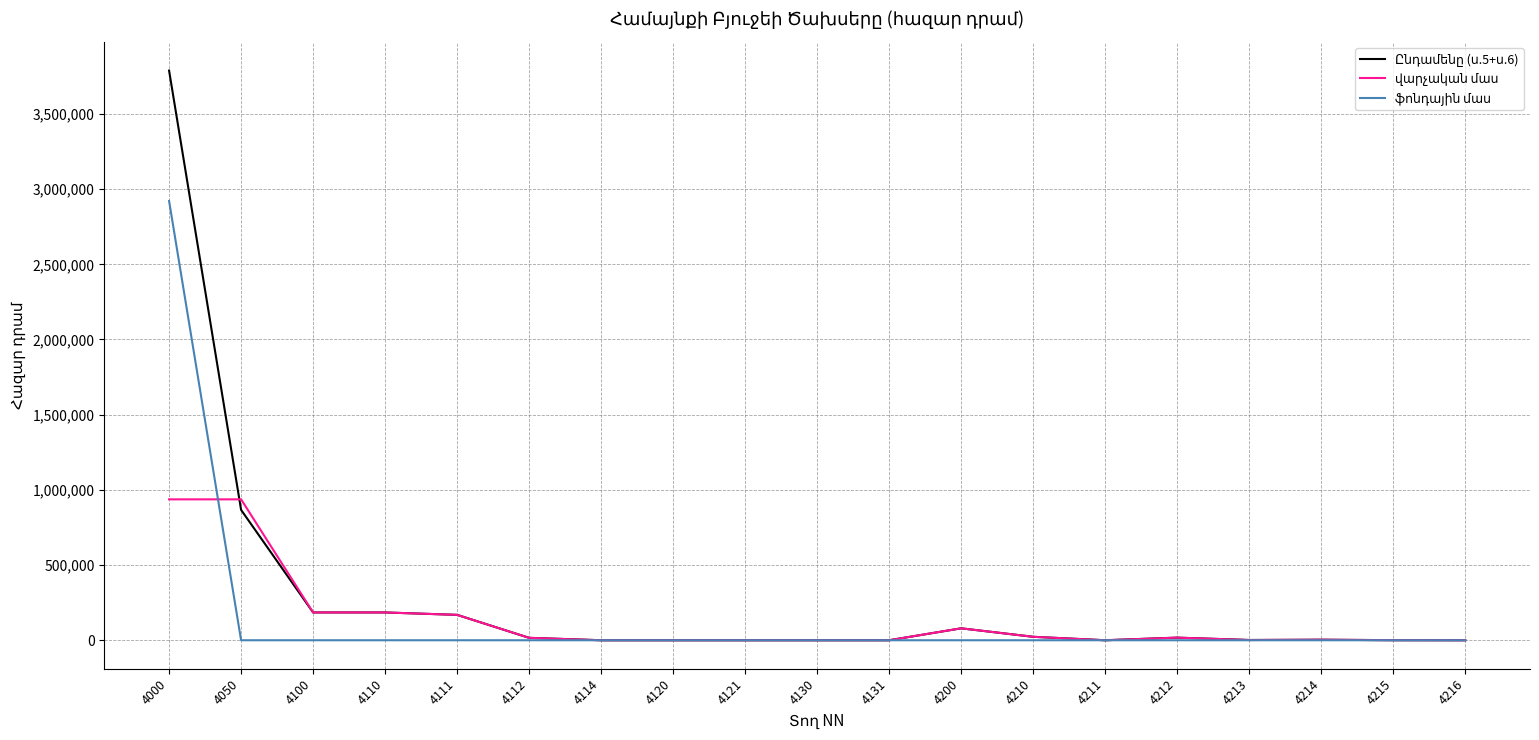

At which category is the sum across all series the highest?

4000